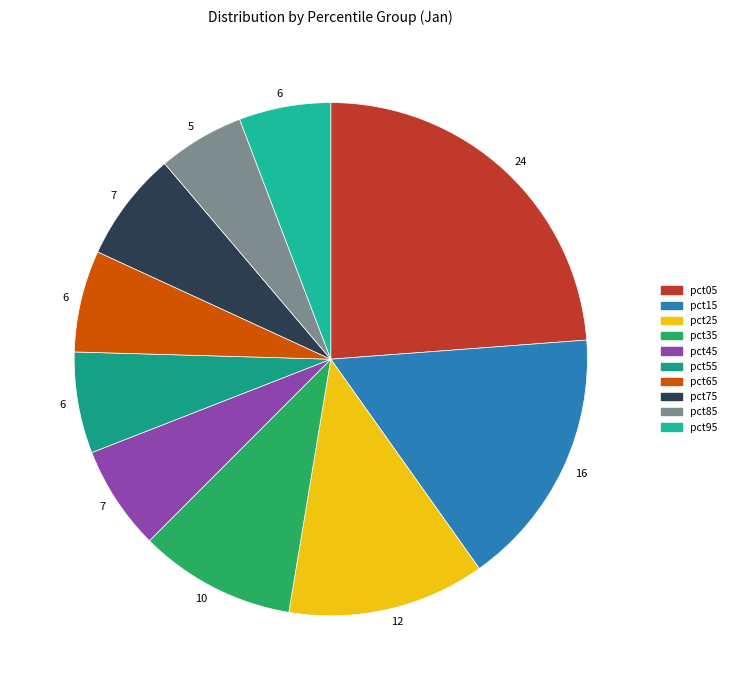

To the nearest percent, what is the average slice percentage?

10%